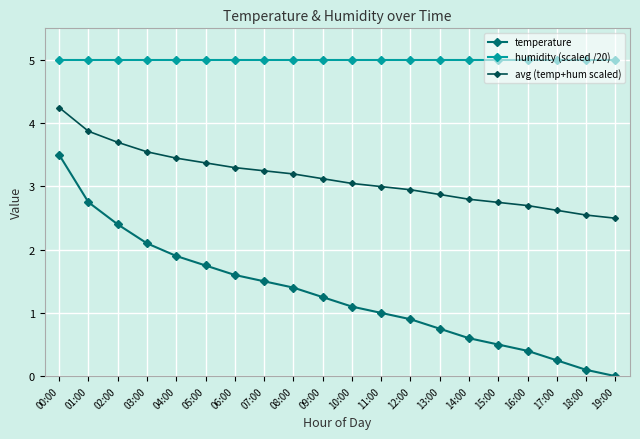

How many categories are shown in the chart?

20